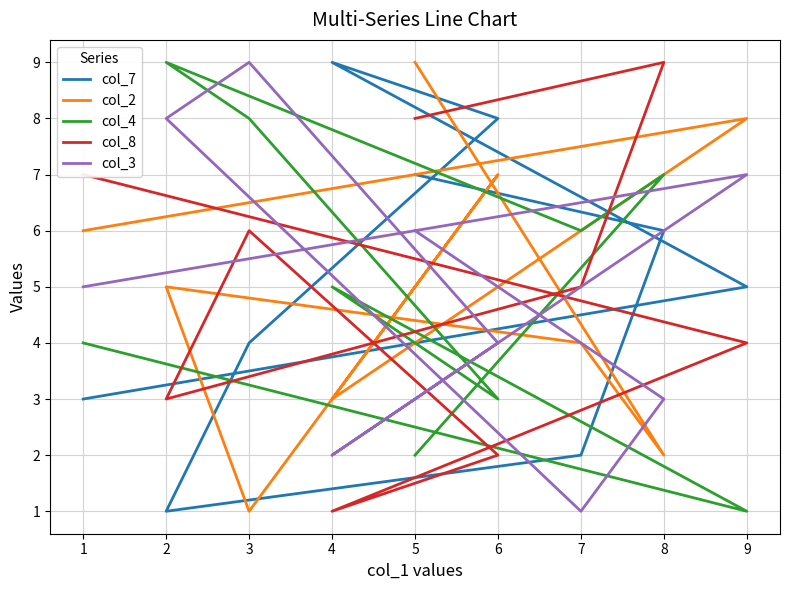

List the labels in order of col_4 value, smallest first.

9, 5, 6, 1, 4, 7, 8, 3, 2